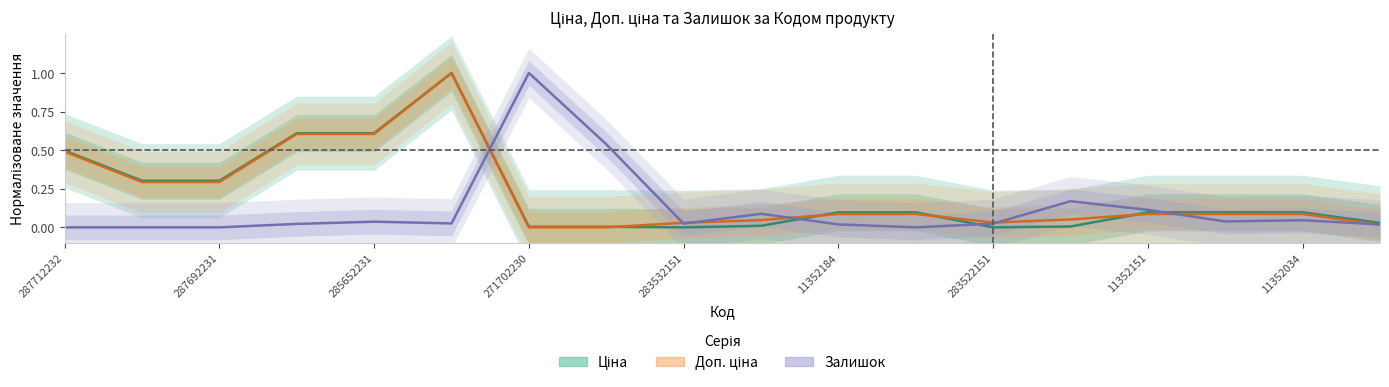

How many categories are shown in the chart?

18